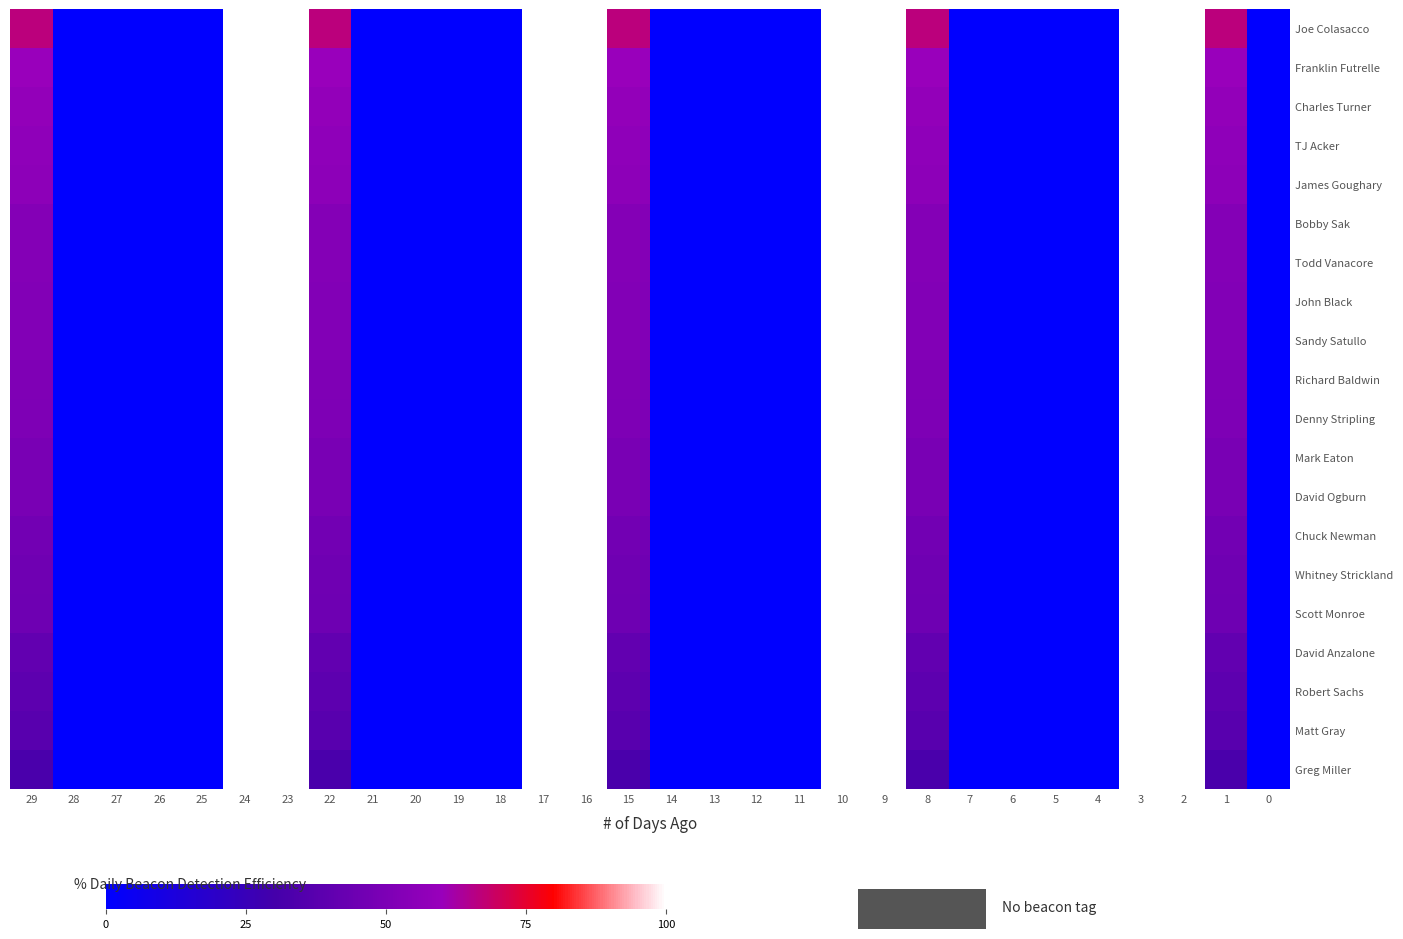

At how many categories does at least one series exceed 86?

8